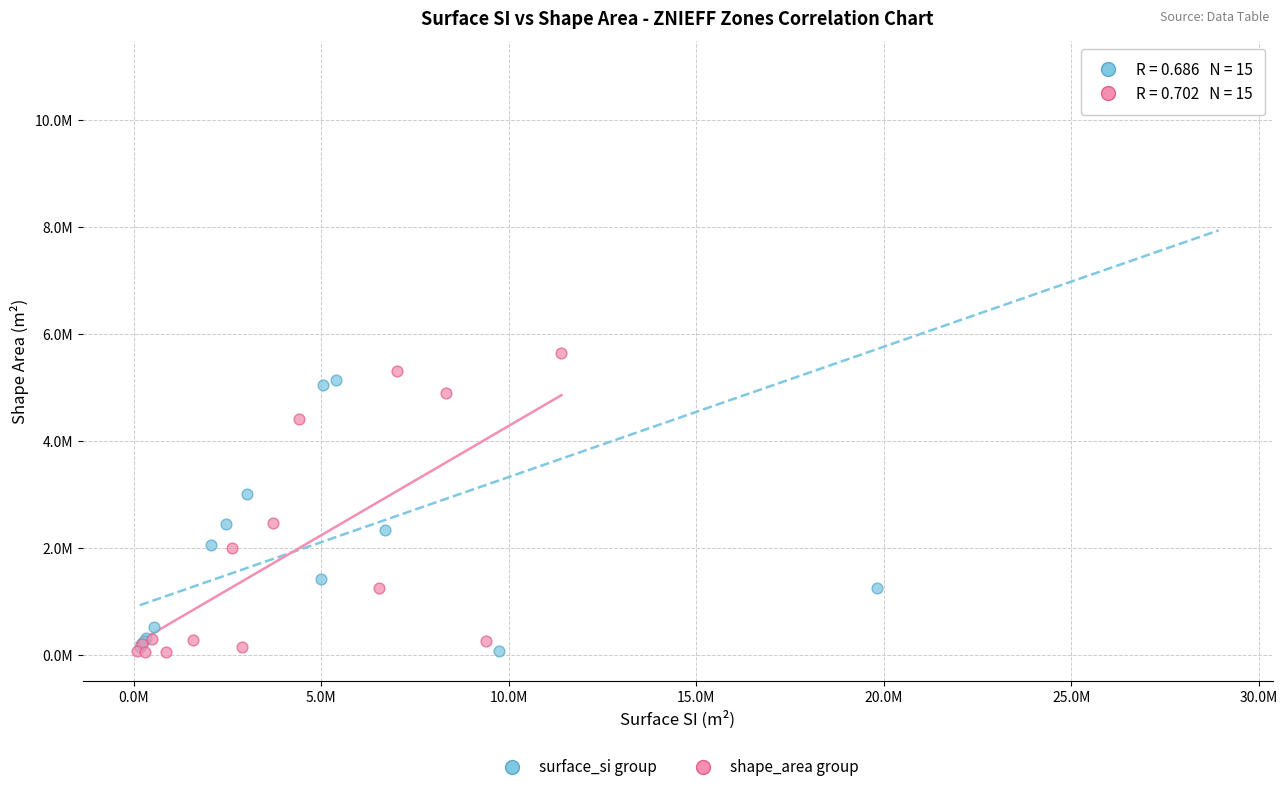

Which series reaches the maximum Y coordinate?

surface_si group